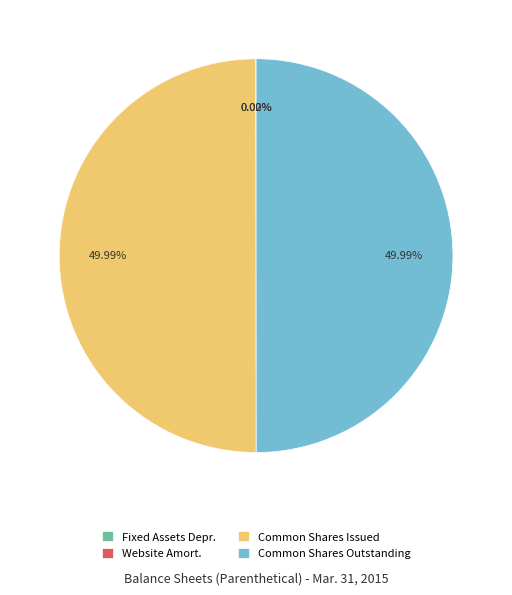

Approximately how many times larger is the value at Common Shares Outstanding compared to Common Shares Issued?

1.0